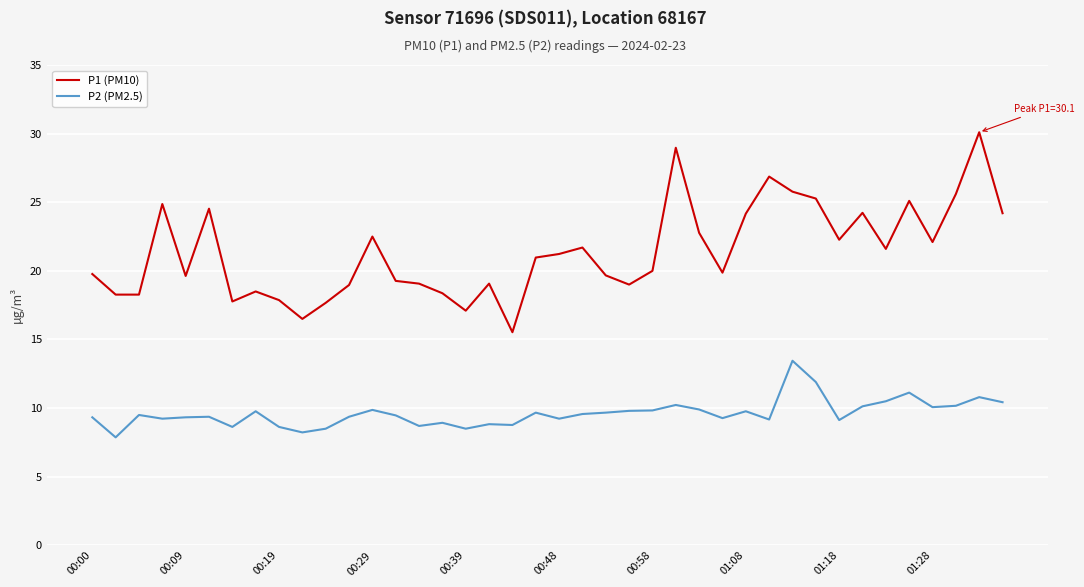

List the series in order of their overall mean, highest first.

P1 (PM10), P2 (PM2.5)